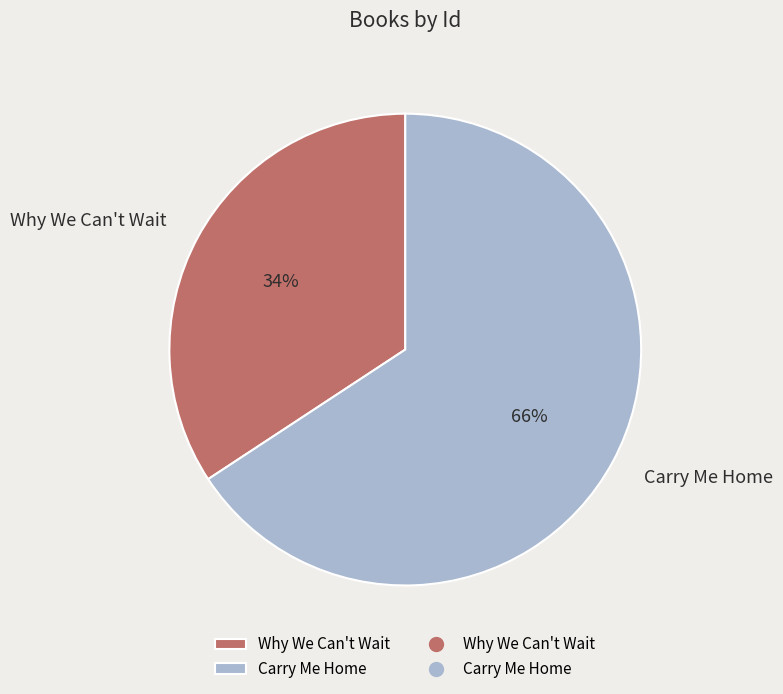

Combined, do Why We Can't Wait and Carry Me Home account for over 50%?

Yes